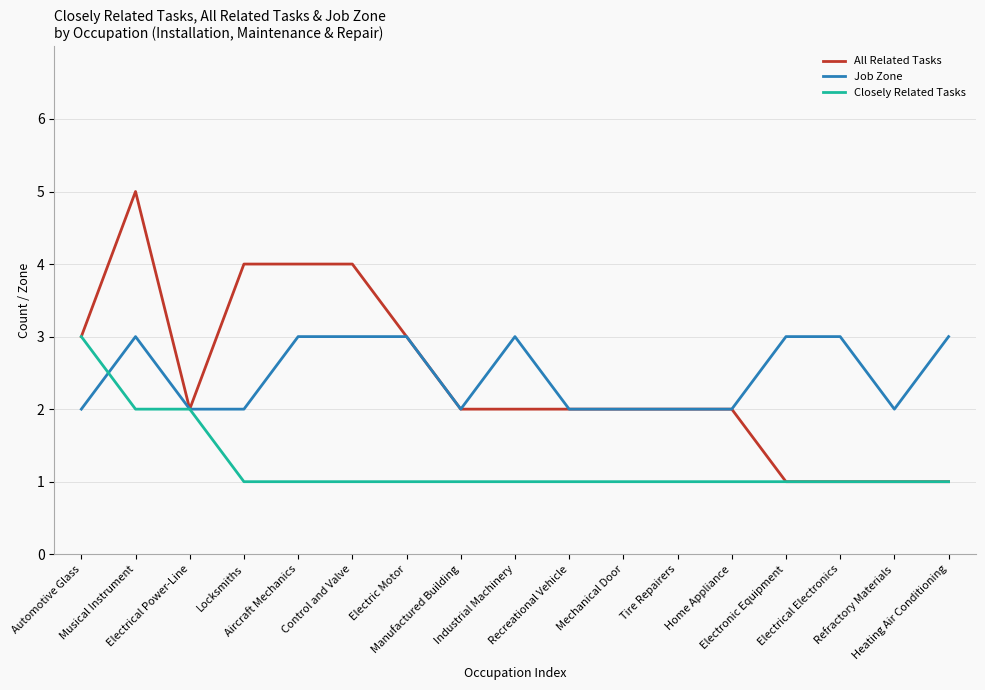

Reading right to left, transcribe all the data shown in this chart.

All Related Tasks: Heating Air Conditioning=1	Refractory Materials=1	Electrical Electronics=1	Electronic Equipment=1	Home Appliance=2	Tire Repairers=2	Mechanical Door=2	Recreational Vehicle=2	Industrial Machinery=2	Manufactured Building=2	Electric Motor=3	Control and Valve=4	Aircraft Mechanics=4	Locksmiths=4	Electrical Power-Line=2	Musical Instrument=5	Automotive Glass=3
Job Zone: Heating Air Conditioning=3	Refractory Materials=2	Electrical Electronics=3	Electronic Equipment=3	Home Appliance=2	Tire Repairers=2	Mechanical Door=2	Recreational Vehicle=2	Industrial Machinery=3	Manufactured Building=2	Electric Motor=3	Control and Valve=3	Aircraft Mechanics=3	Locksmiths=2	Electrical Power-Line=2	Musical Instrument=3	Automotive Glass=2
Closely Related Tasks: Heating Air Conditioning=1	Refractory Materials=1	Electrical Electronics=1	Electronic Equipment=1	Home Appliance=1	Tire Repairers=1	Mechanical Door=1	Recreational Vehicle=1	Industrial Machinery=1	Manufactured Building=1	Electric Motor=1	Control and Valve=1	Aircraft Mechanics=1	Locksmiths=1	Electrical Power-Line=2	Musical Instrument=2	Automotive Glass=3